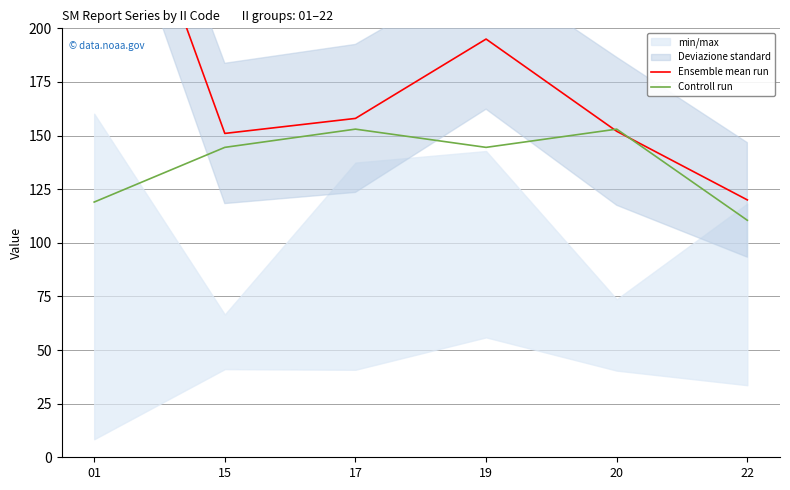

Count the Controll run values in the range 119 to 153.

5